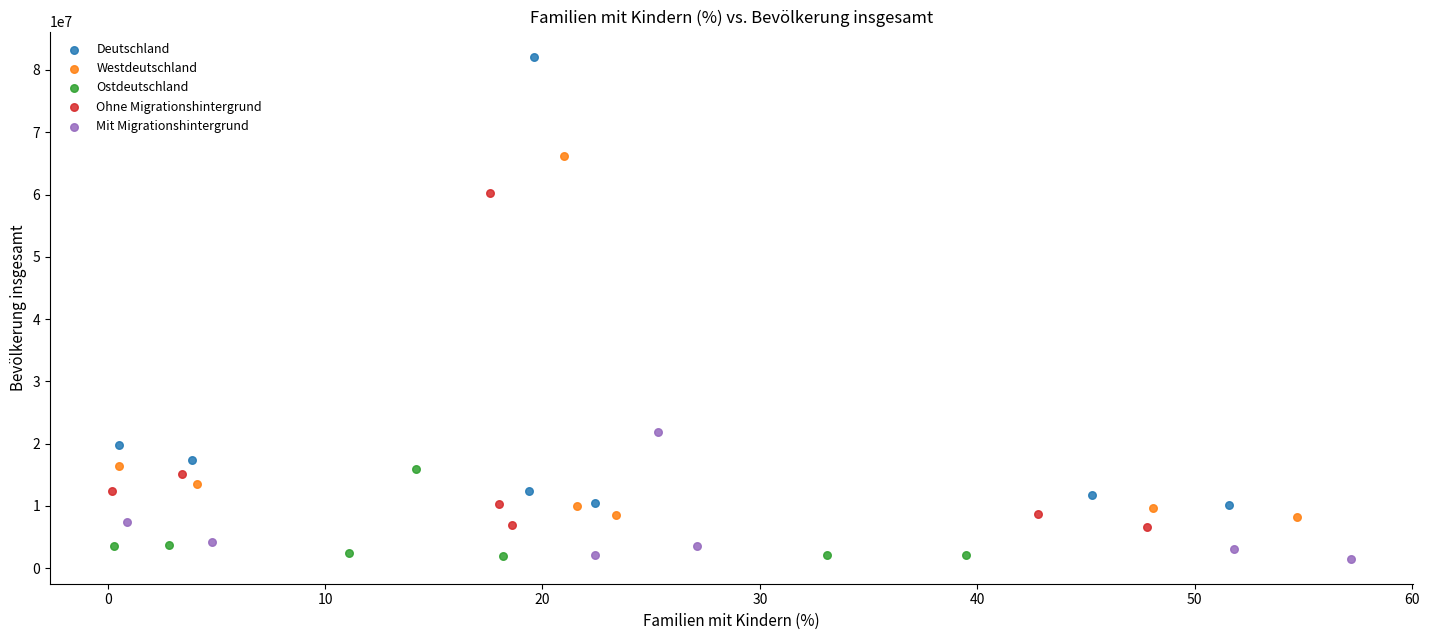

Which series contains the highest Y value?

Deutschland